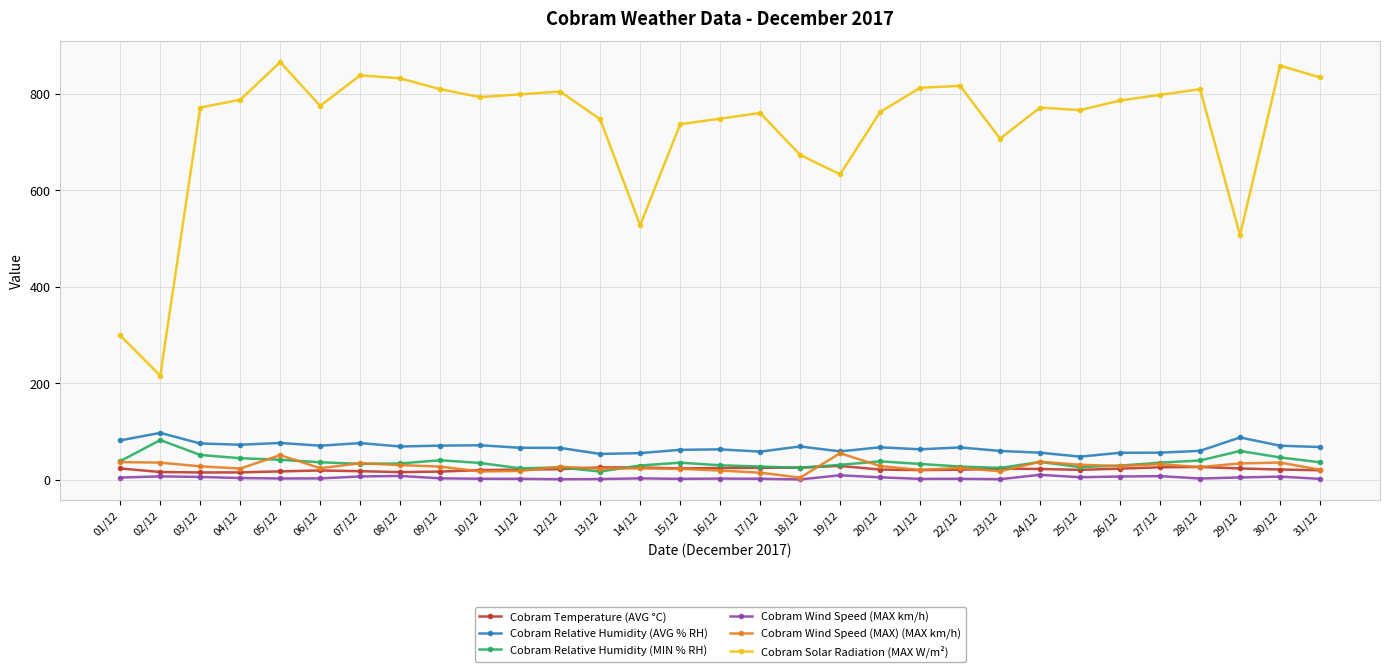

What is the difference between the highest and lowest values at 13/12?

746.2